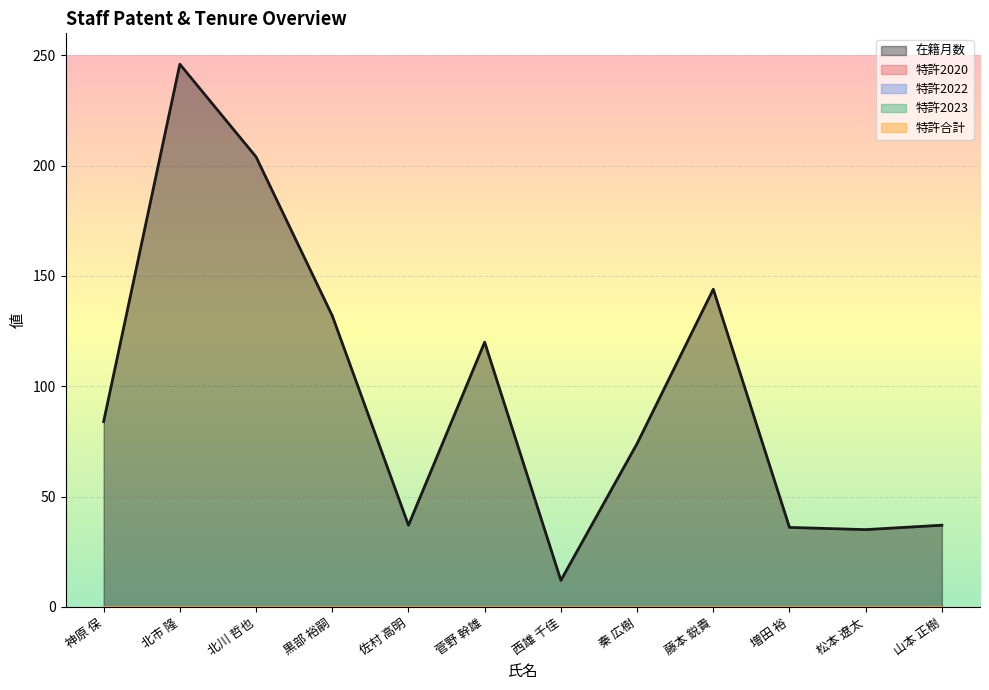

How many values in the 在籍月数 series are below 84?

6